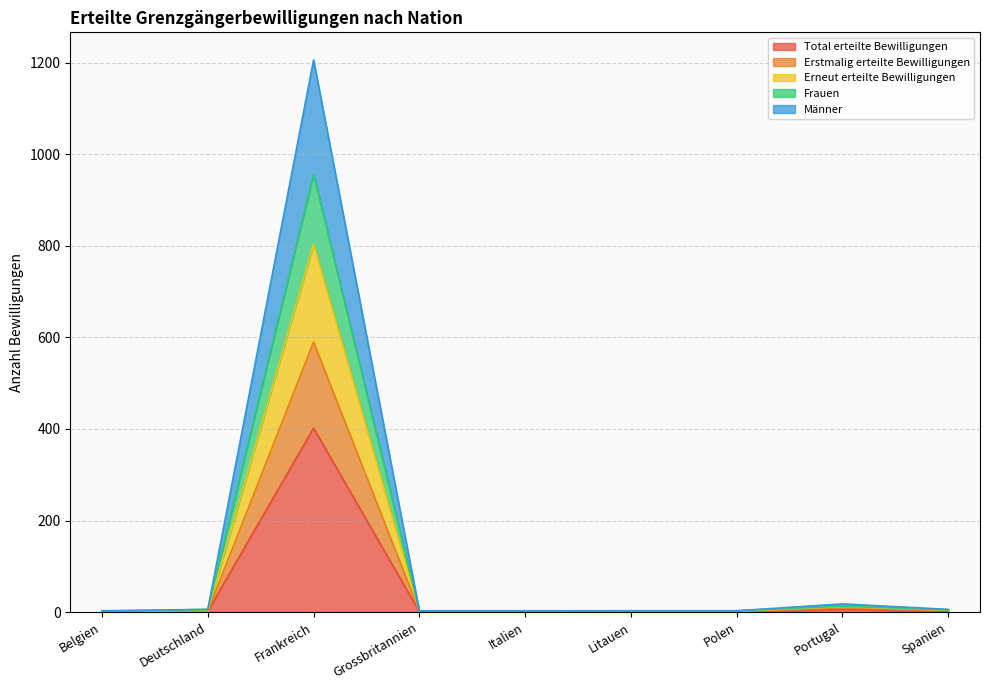

Which series changed the most between Polen and Spanien?

Frauen